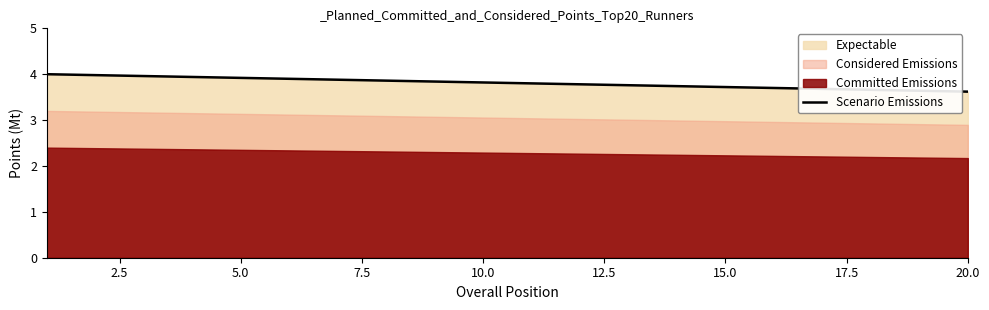

The Scenario Emissions series shows 6.4 at 15.0. True or false?

False